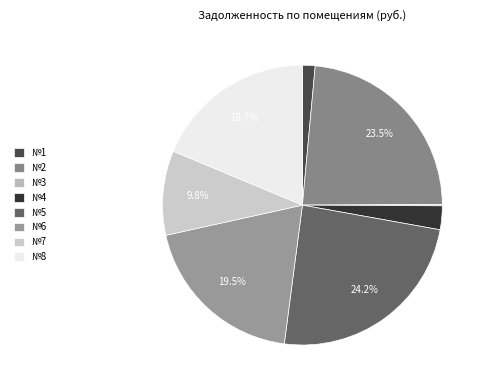

Is there any slice that represents more than half of the pie?

No